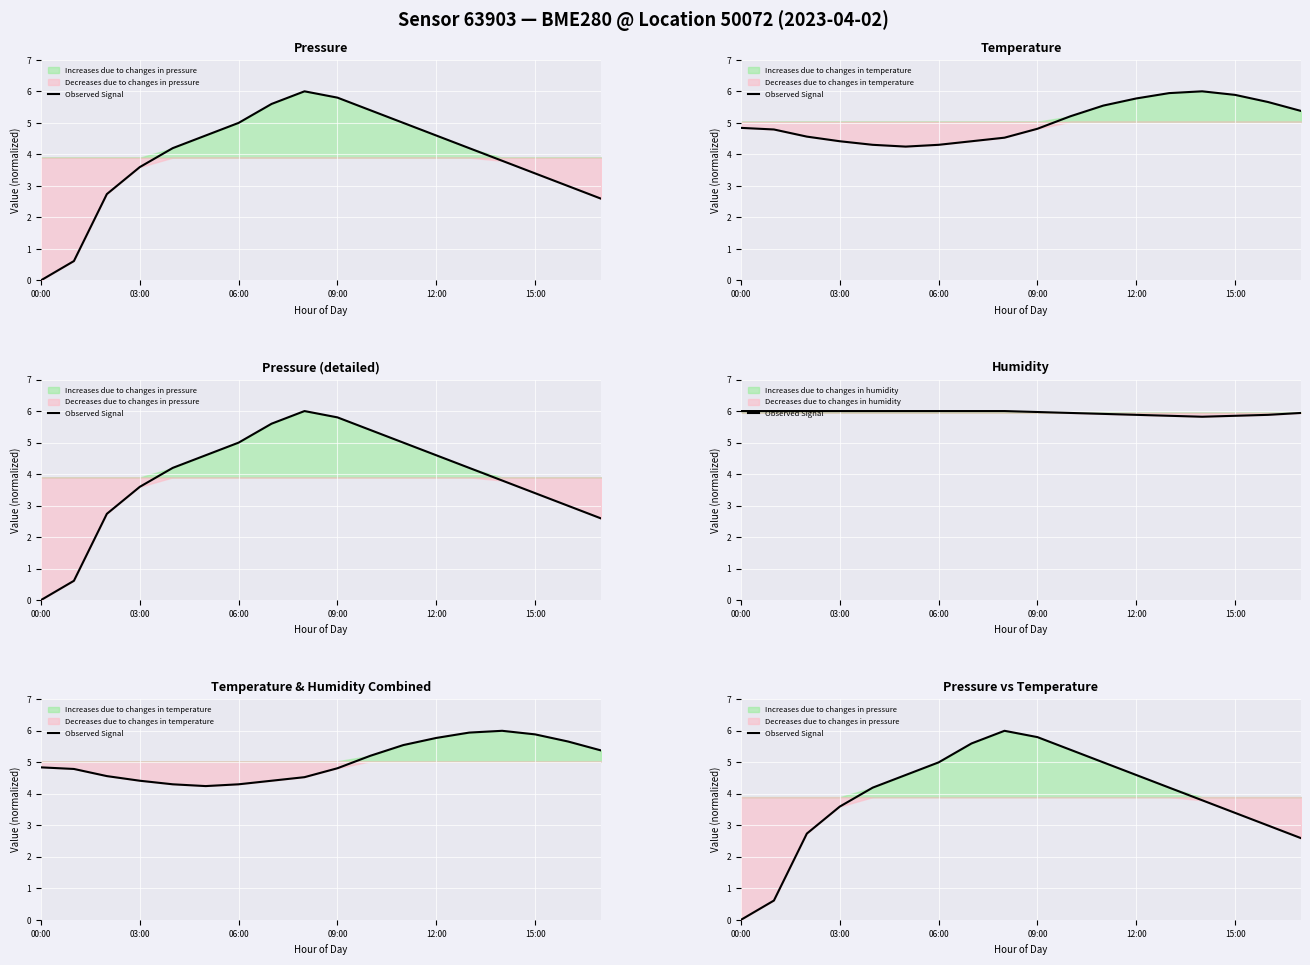

What is the difference between the maximum and minimum values?

6.0